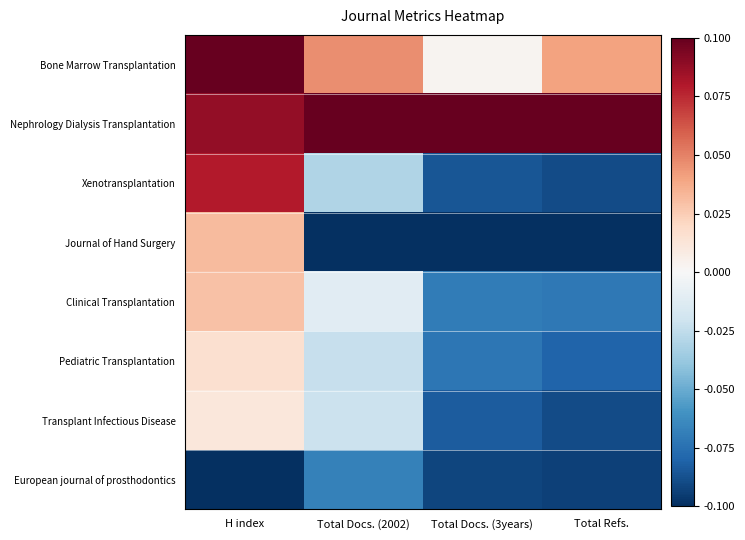

What is the total value across all series at Total Docs. (2002)?

-0.1